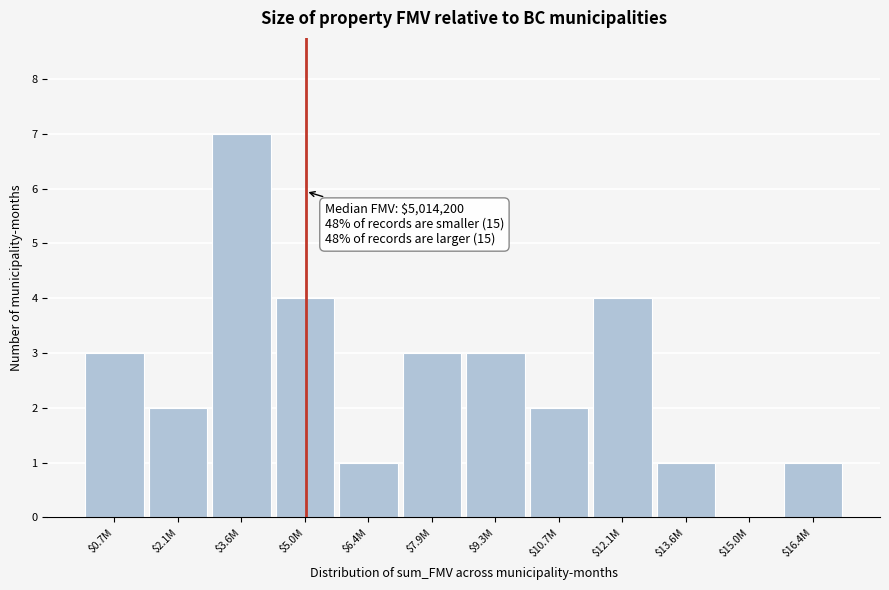

Which category has the highest value across all series?

$3.6M